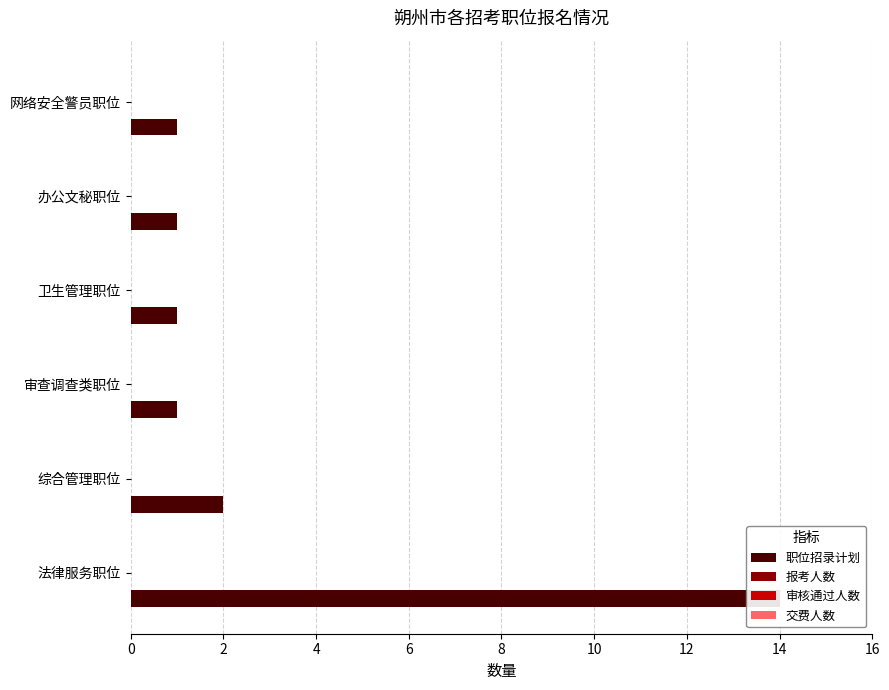

How many groups of bars are there?

6